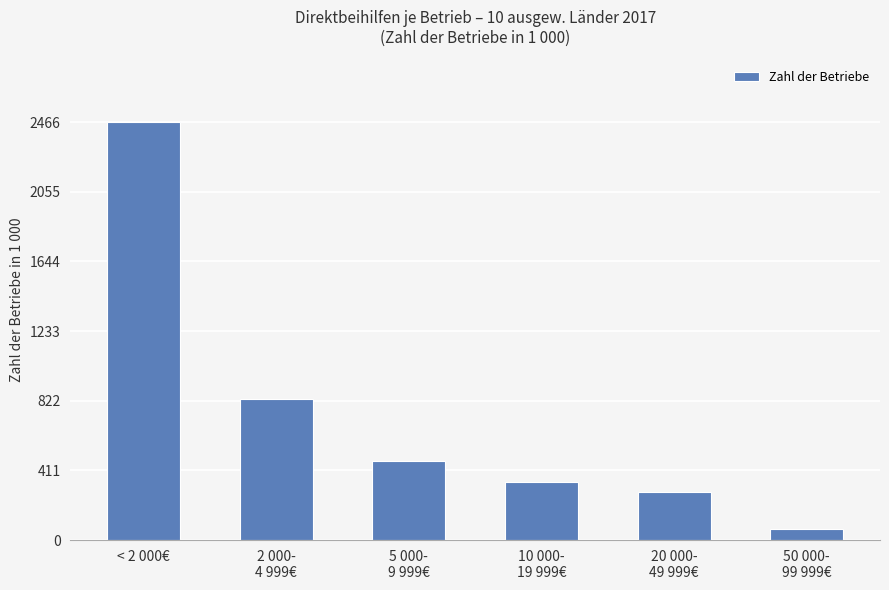

Read the value at 2 000-
4 999€.

831.1